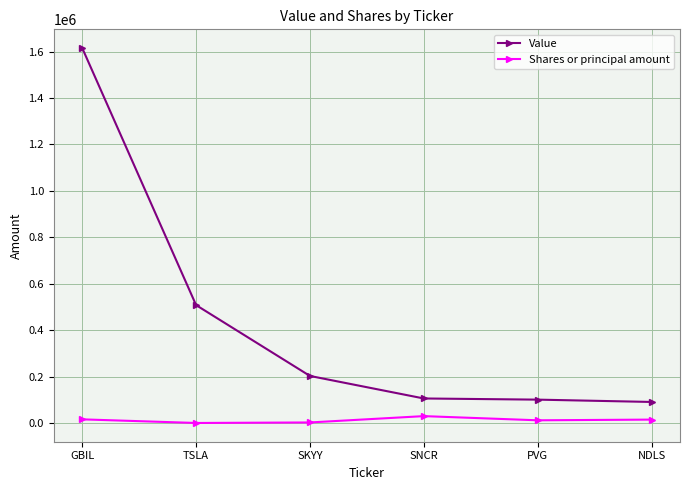

Rank the series by their maximum value, from highest to lowest.

Value, Shares or principal amount